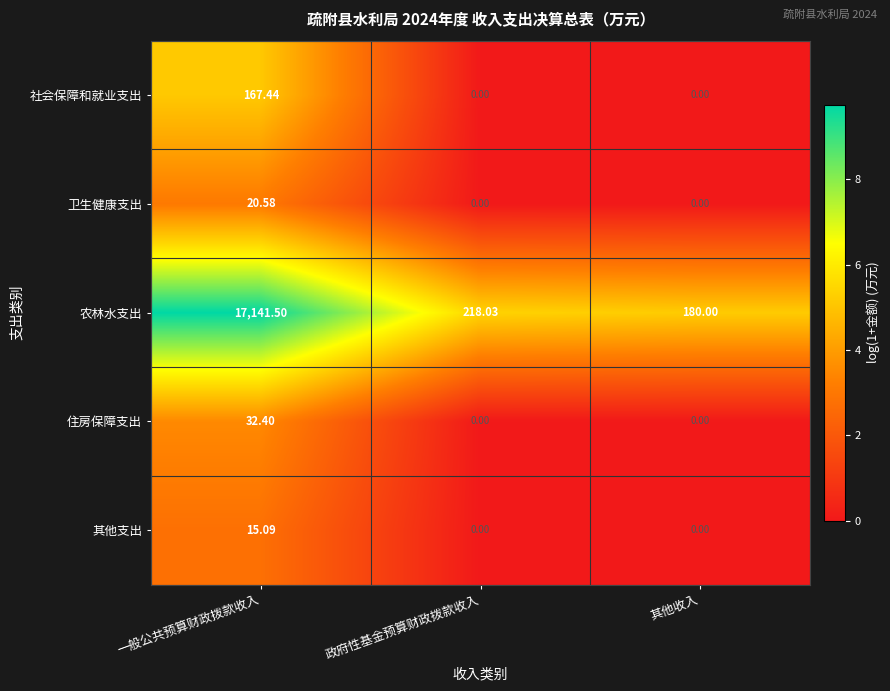

Which category has the highest value in the 卫生健康支出 series?

一般公共预算财政拨款收入